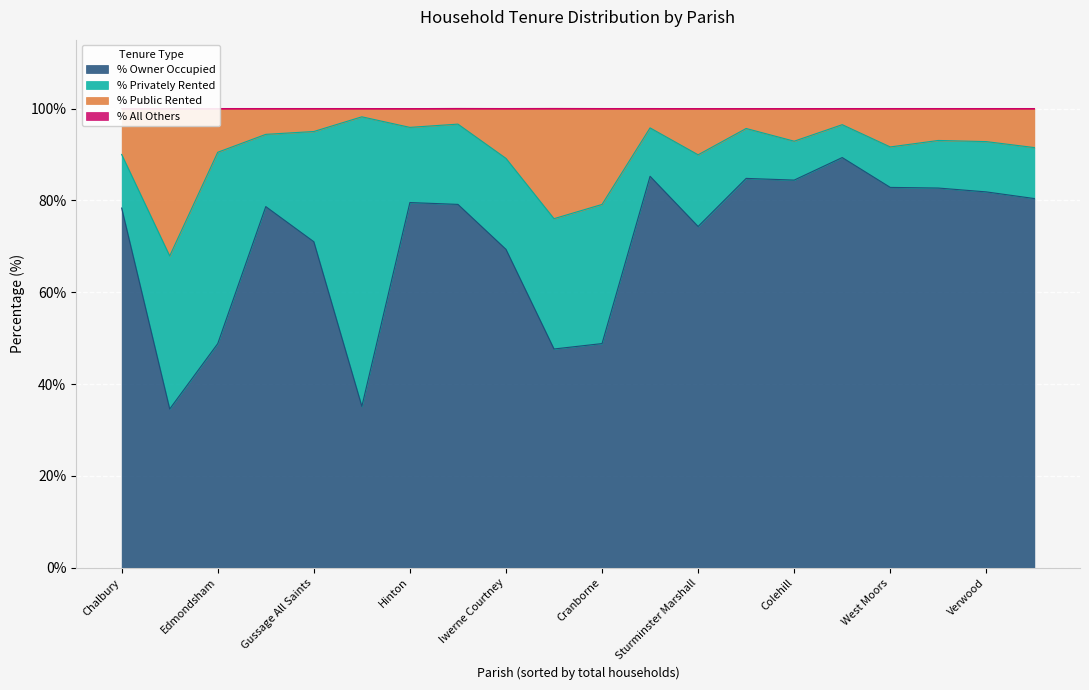

The % Privately Rented series shows 41.7 at Edmondsham. True or false?

True